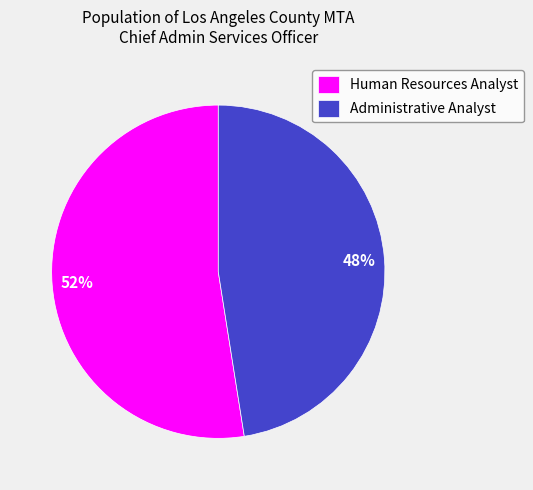

Is the sum of Human Resources Analyst and Administrative Analyst greater than half?

Yes